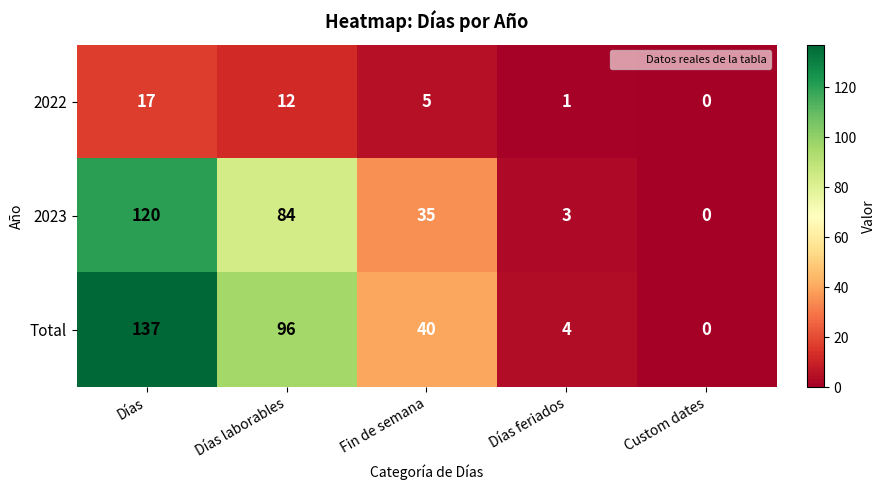

Rank the series at Días laborables from highest to lowest value.

Total, 2023, 2022